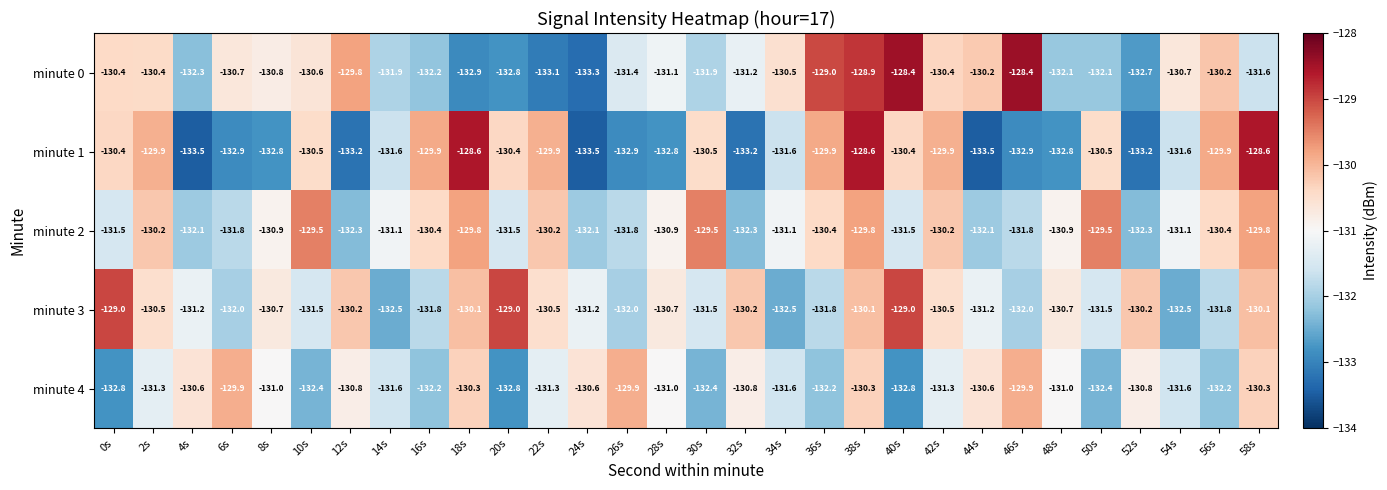

Is the value of minute 4 at 48s greater than the value of minute 0 at 34s?

No